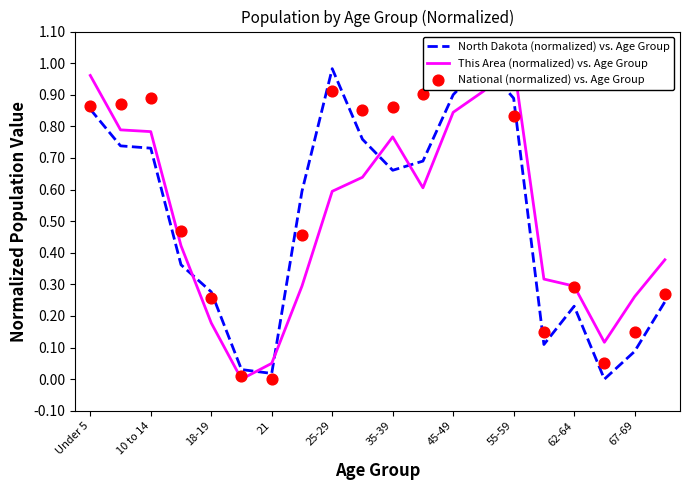

Is the value of National (normalized) vs. Age Group at 62-64 greater than the value of North Dakota (normalized) vs. Age Group at 19?

Yes